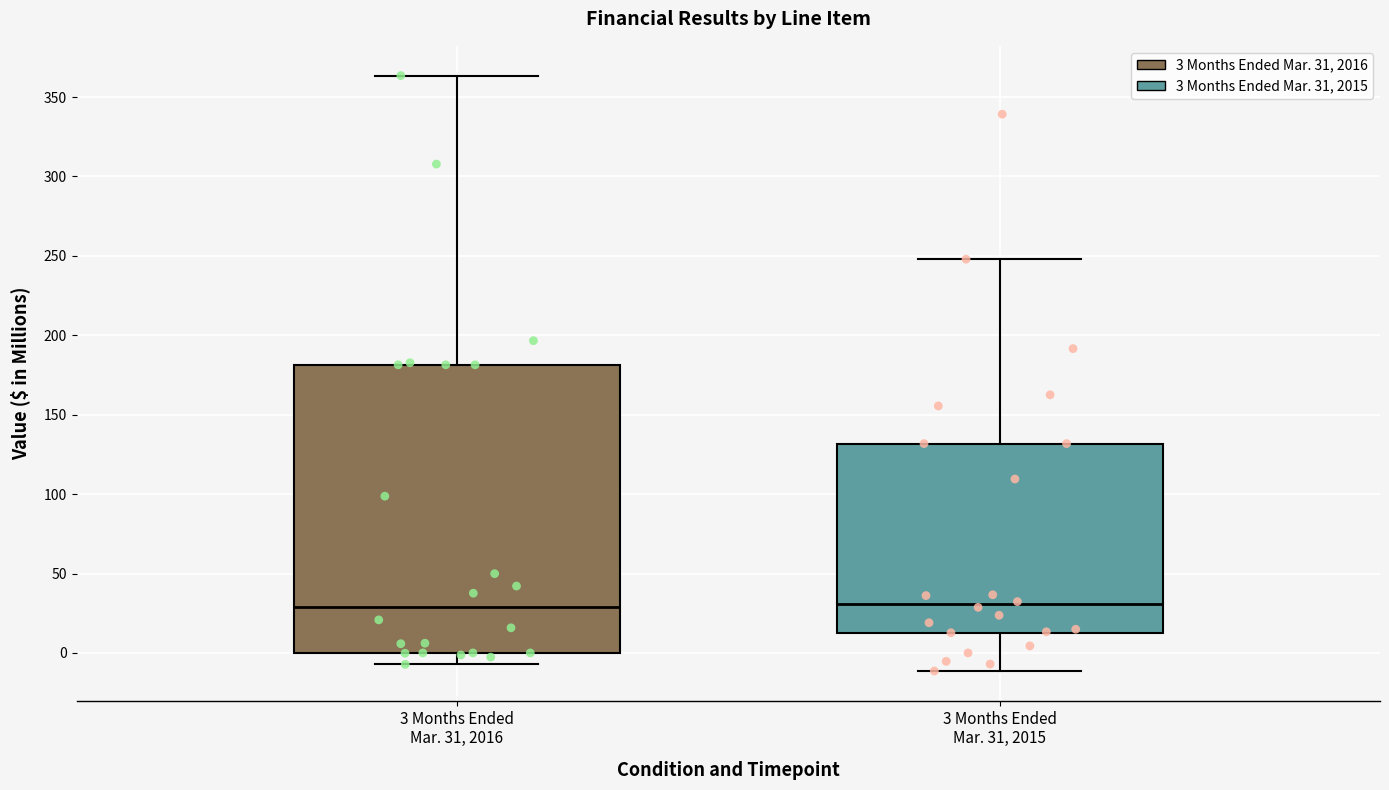

Where is the lower edge of the box for 3 Months Ended Mar. 31, 2016 on the y-axis? The values are not printed on the chart, so give them approximately, as read against the axis.

0